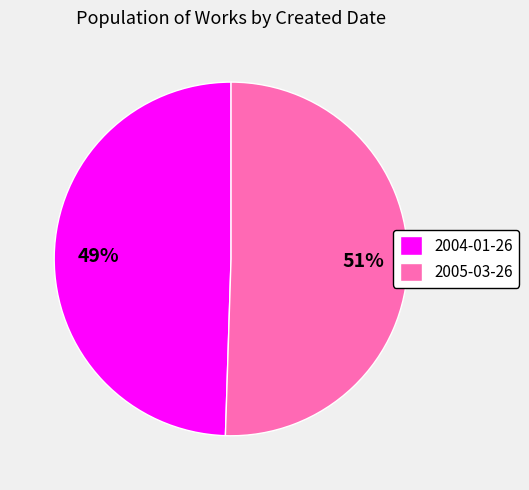

What is the smallest slice in the pie chart?

2004-01-26